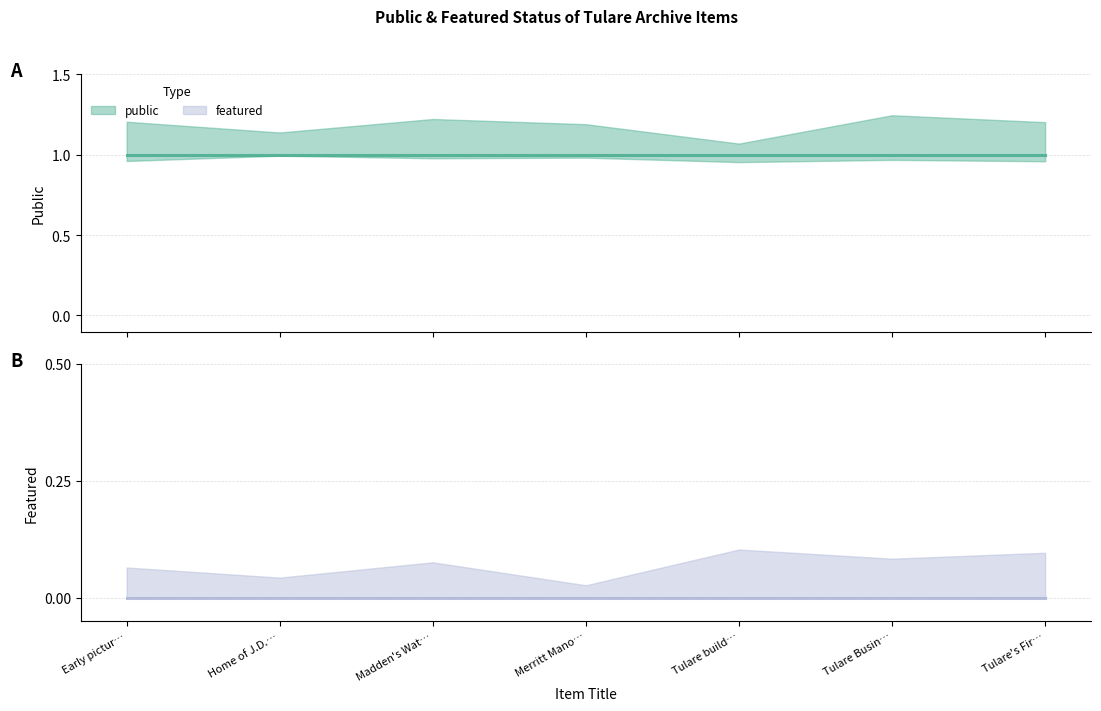

What is the sum of all public values?

7